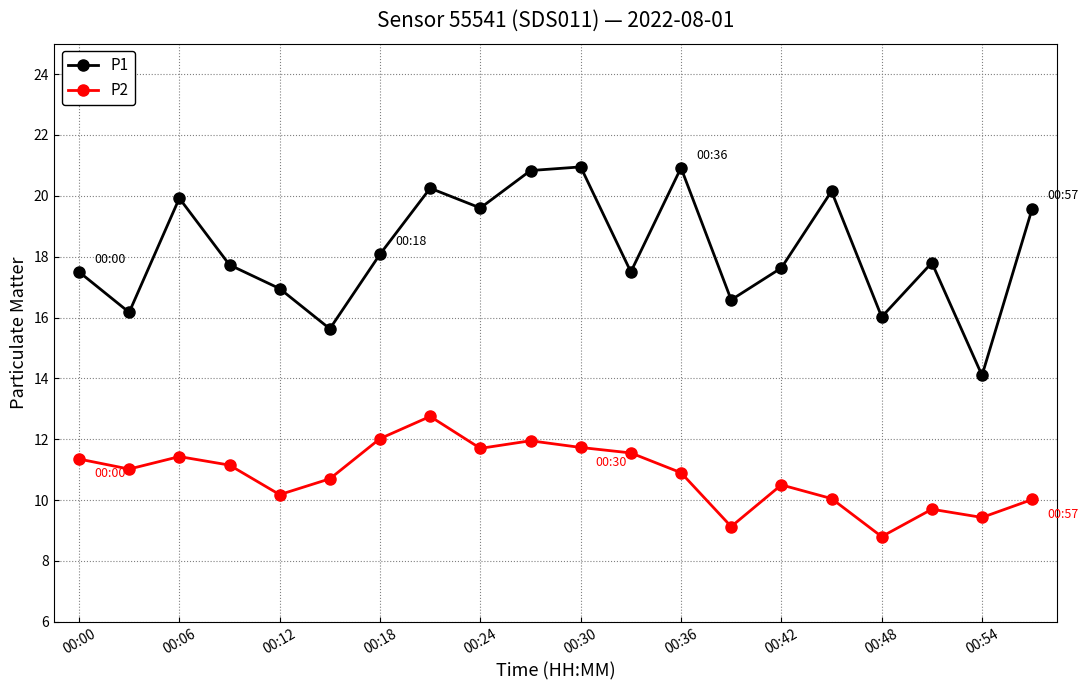

What is the difference between the maximum and second lowest values in the P2 series?

3.6